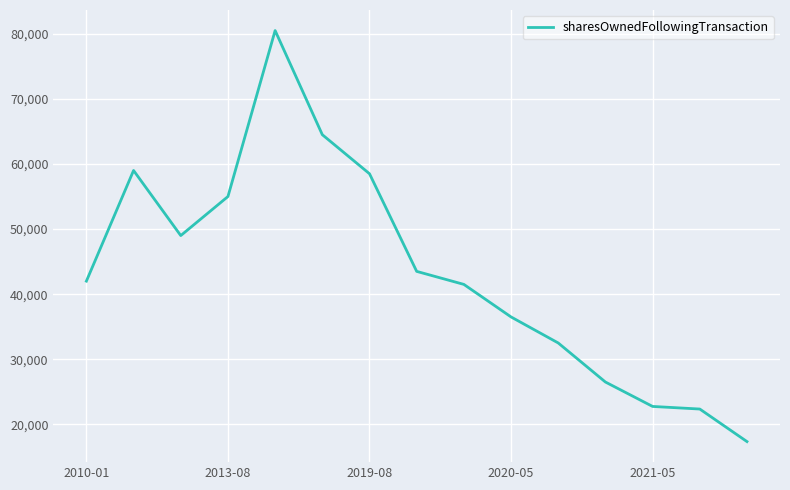

True or false: the data has more than 1 interior local peaks.

True